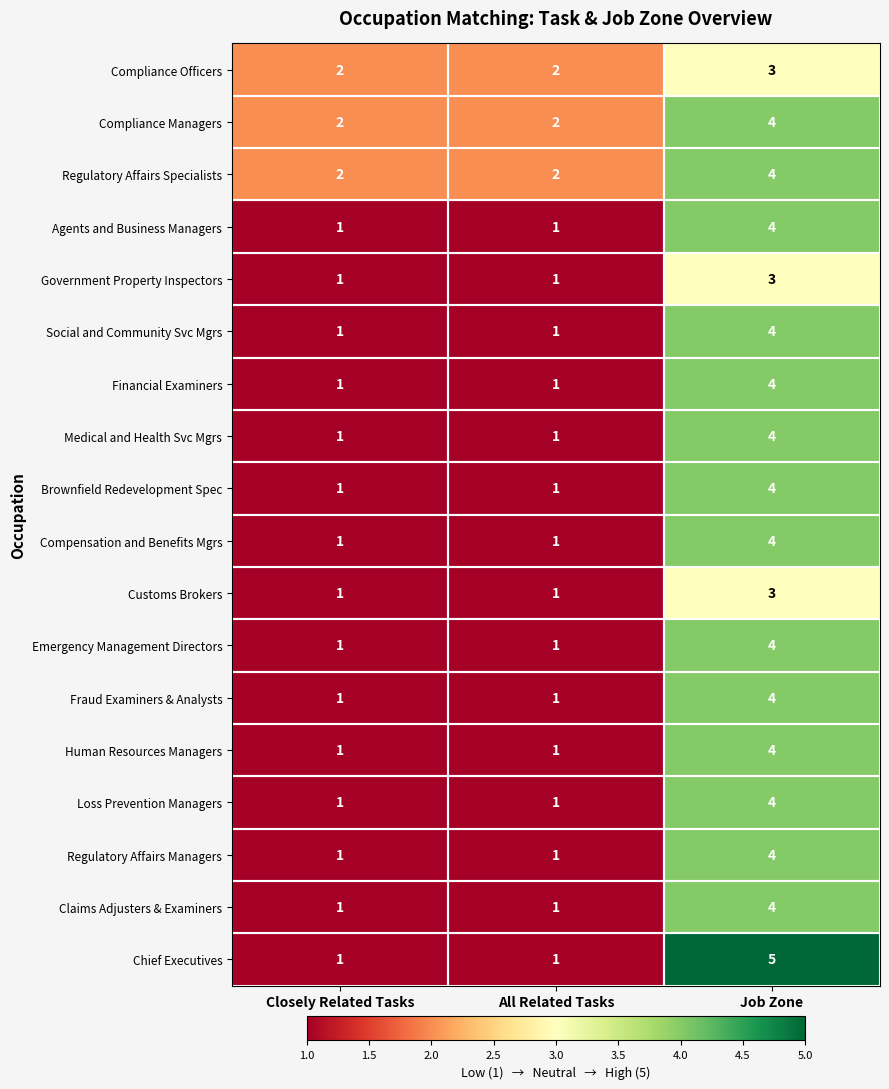

The Financial Examiners series shows 1 at All Related Tasks. True or false?

True